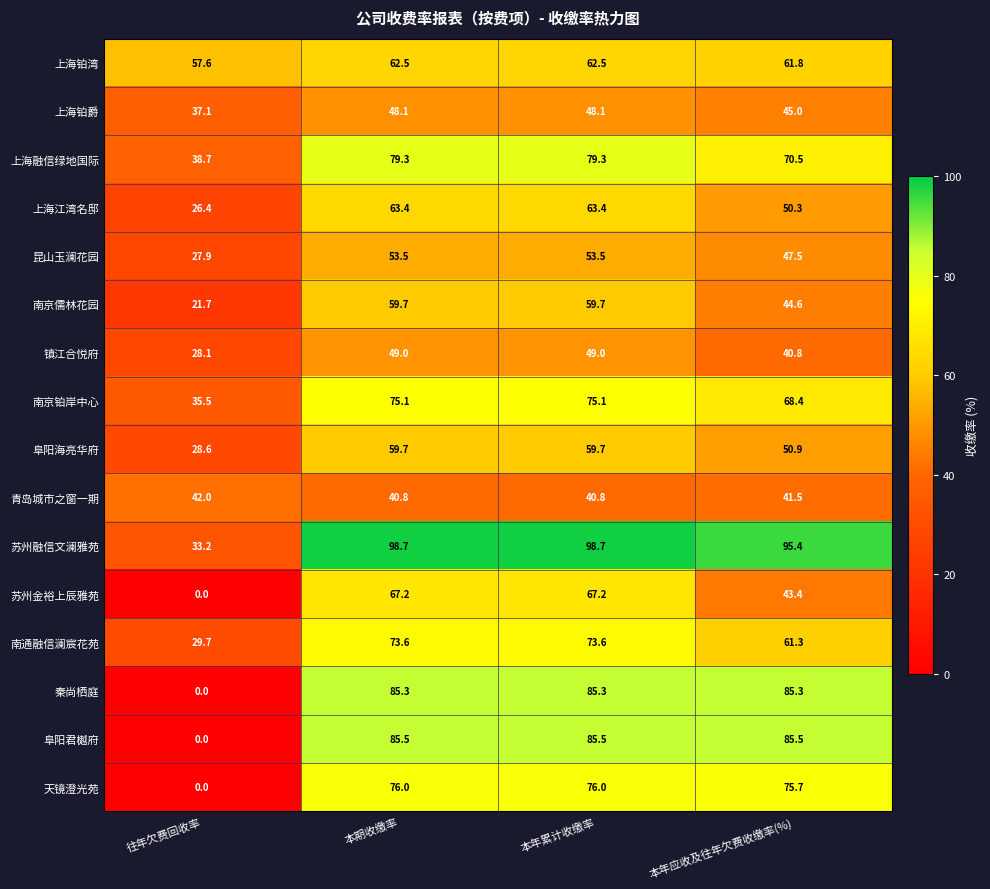

What is the total value across all series at 往年欠费回收率?

406.5